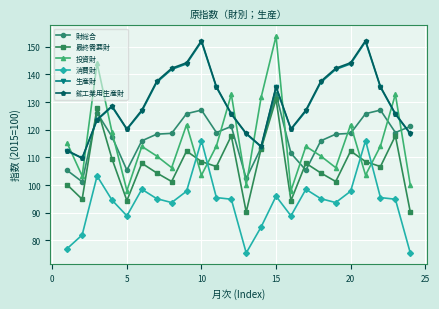

How many interior local valleys does the 鉱工業用生産財 series have?

4